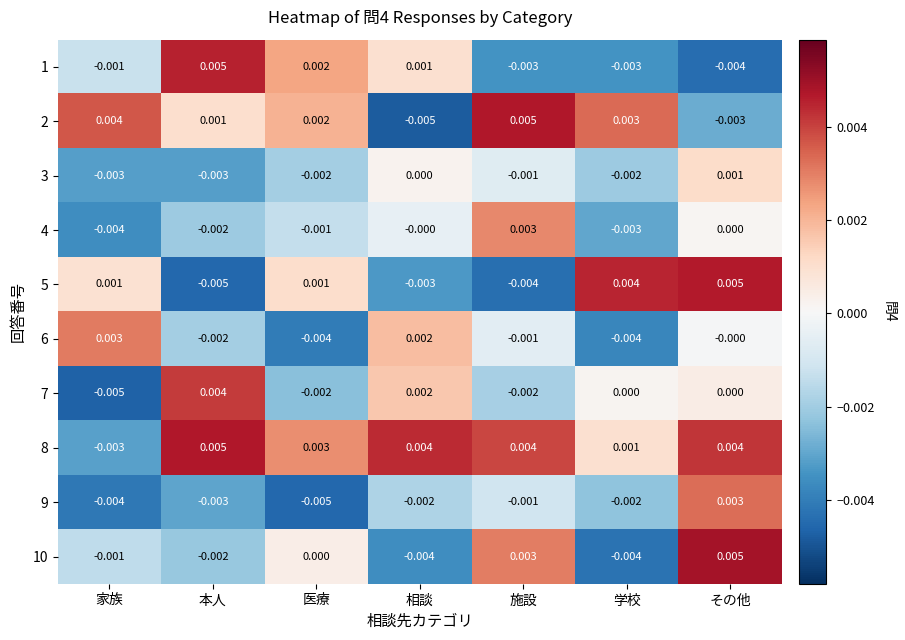

How many data points does each series have?

7